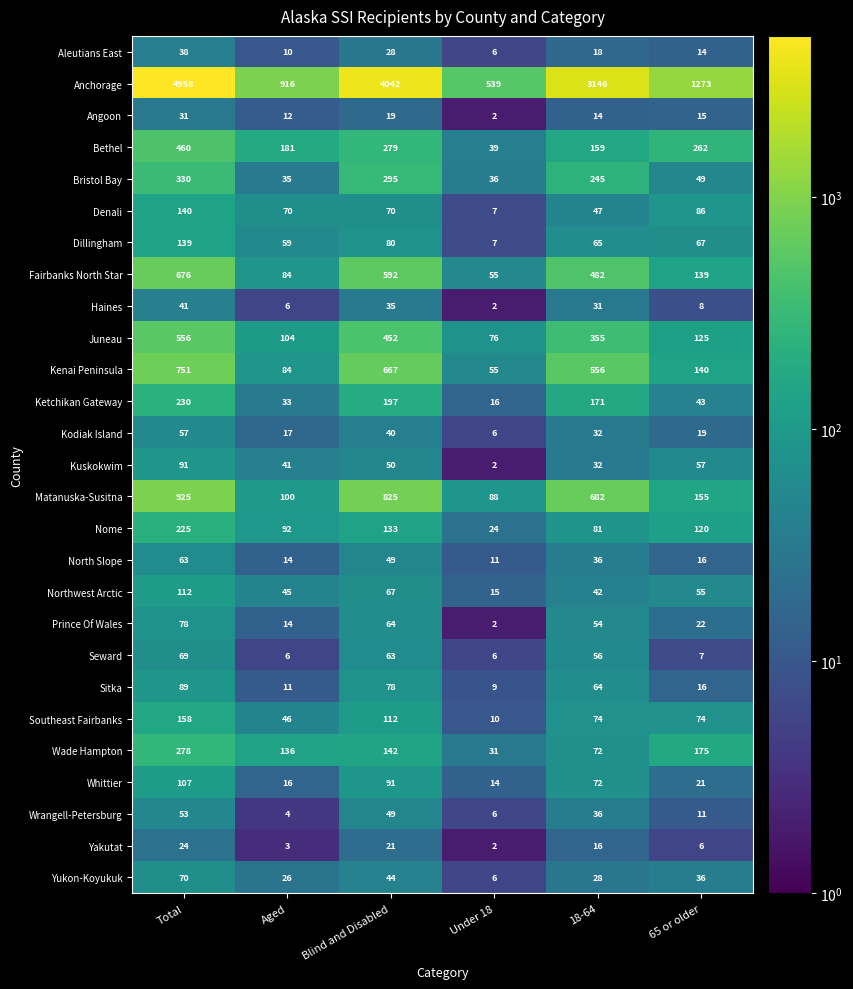

What is the difference between the maximum and minimum values in the Whittier series?

93